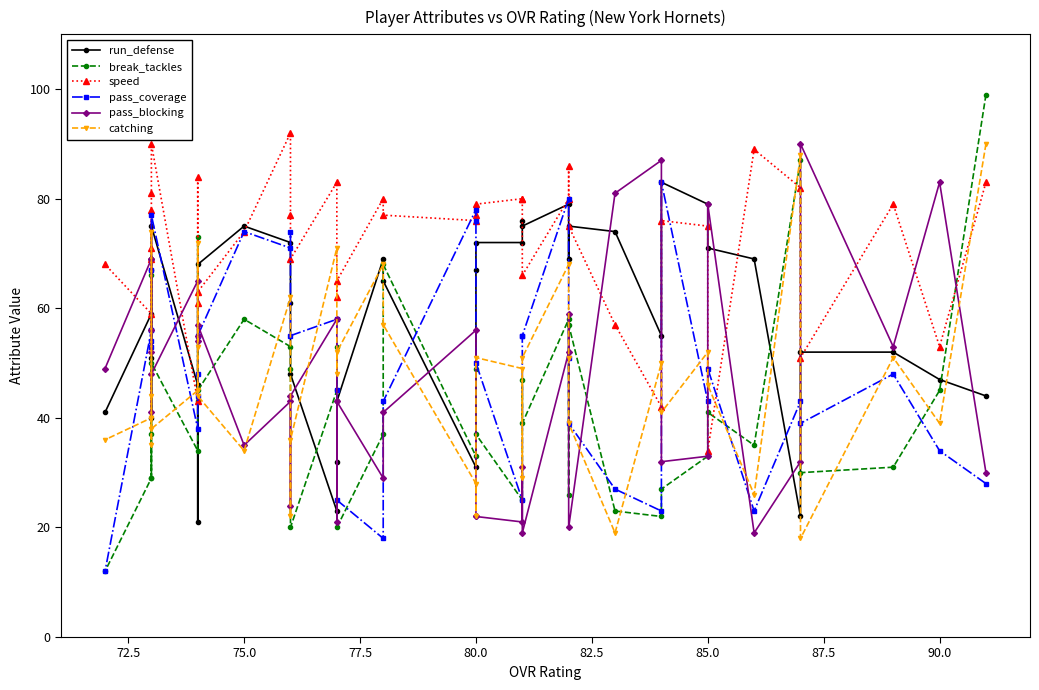

True or false: run_defense and catching intersect in this chart.

True